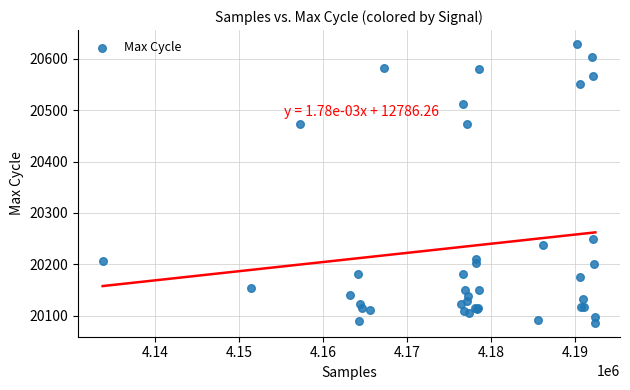

What Y value in the scatter plot is closest to 20357?

20249